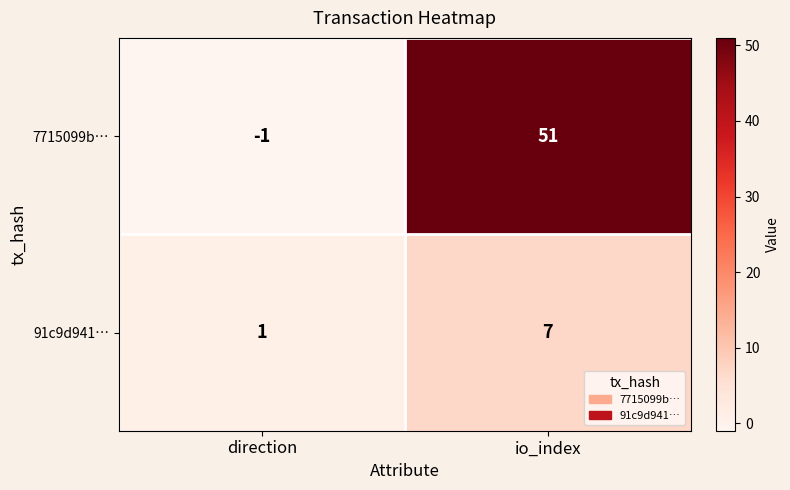

Which series has the largest range (max minus min)?

7715099b…